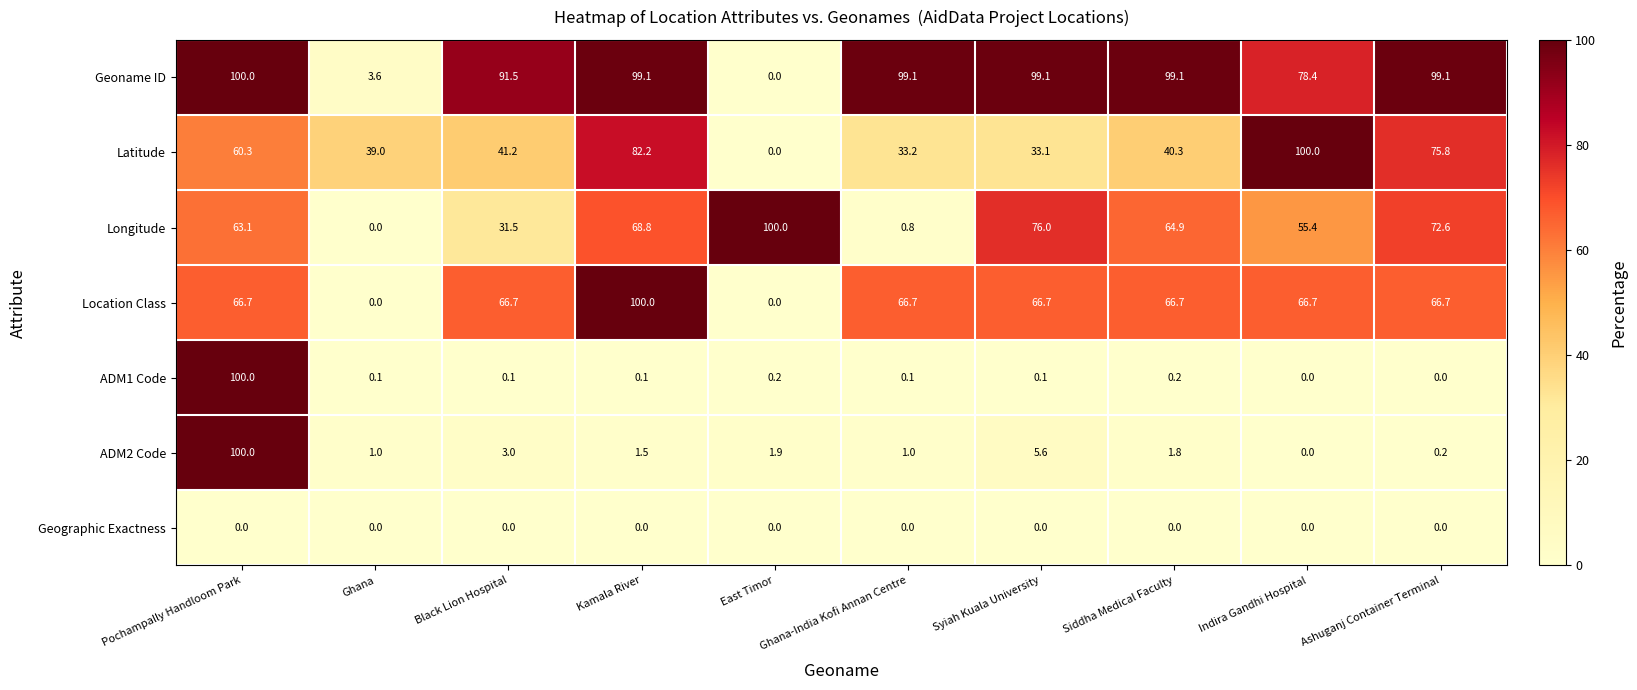

Count the number of data series in this chart.

7